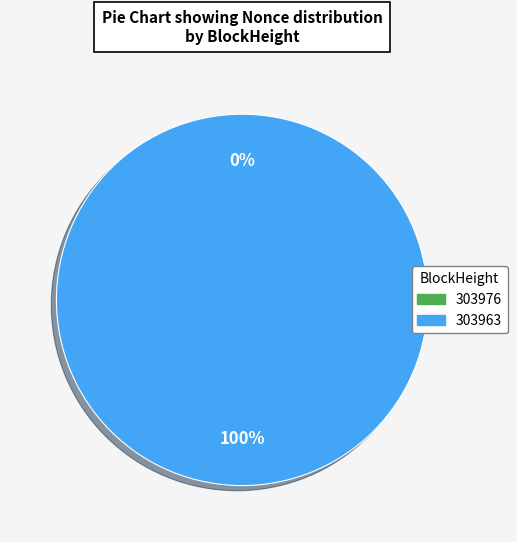

To the nearest percent, what percentage of the pie is 303963?

100%